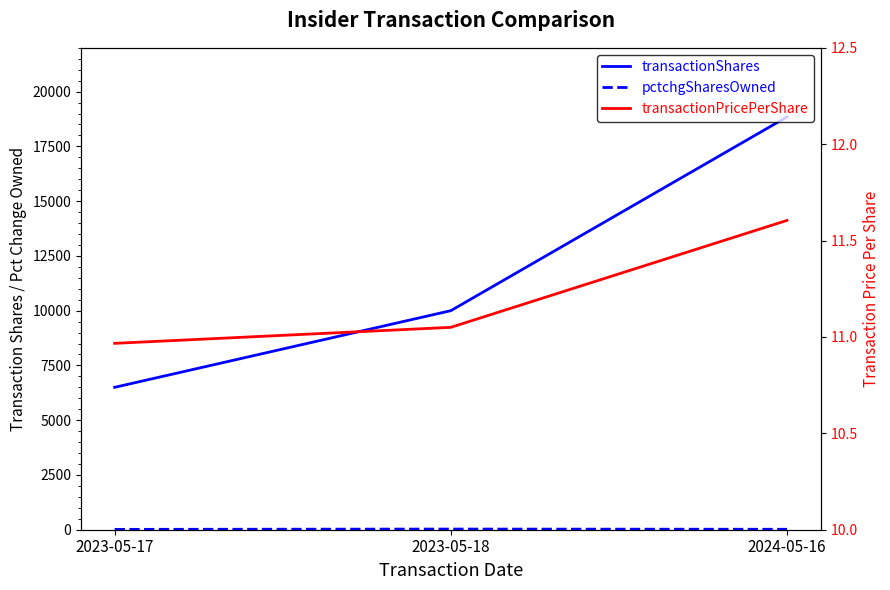

What is the average value of the transactionPricePerShare series?

11.2